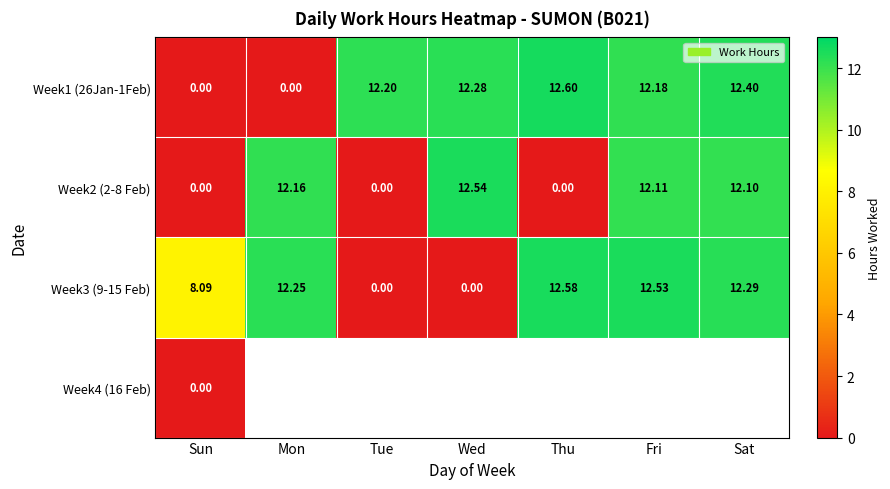

At which label does Week2 (2-8 Feb) first exceed 12?

Mon